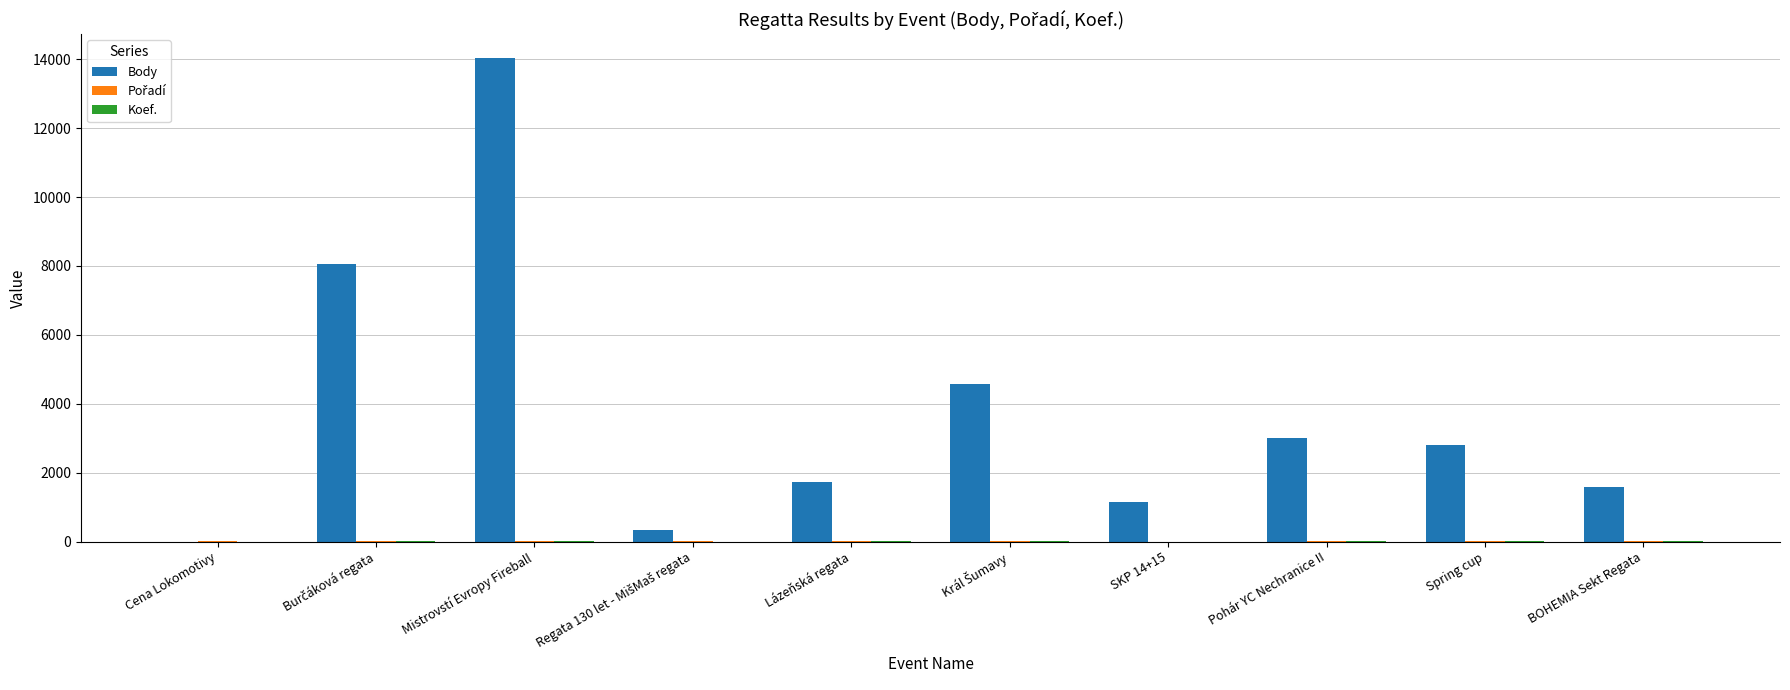

What is the average value of the Body series?

3726